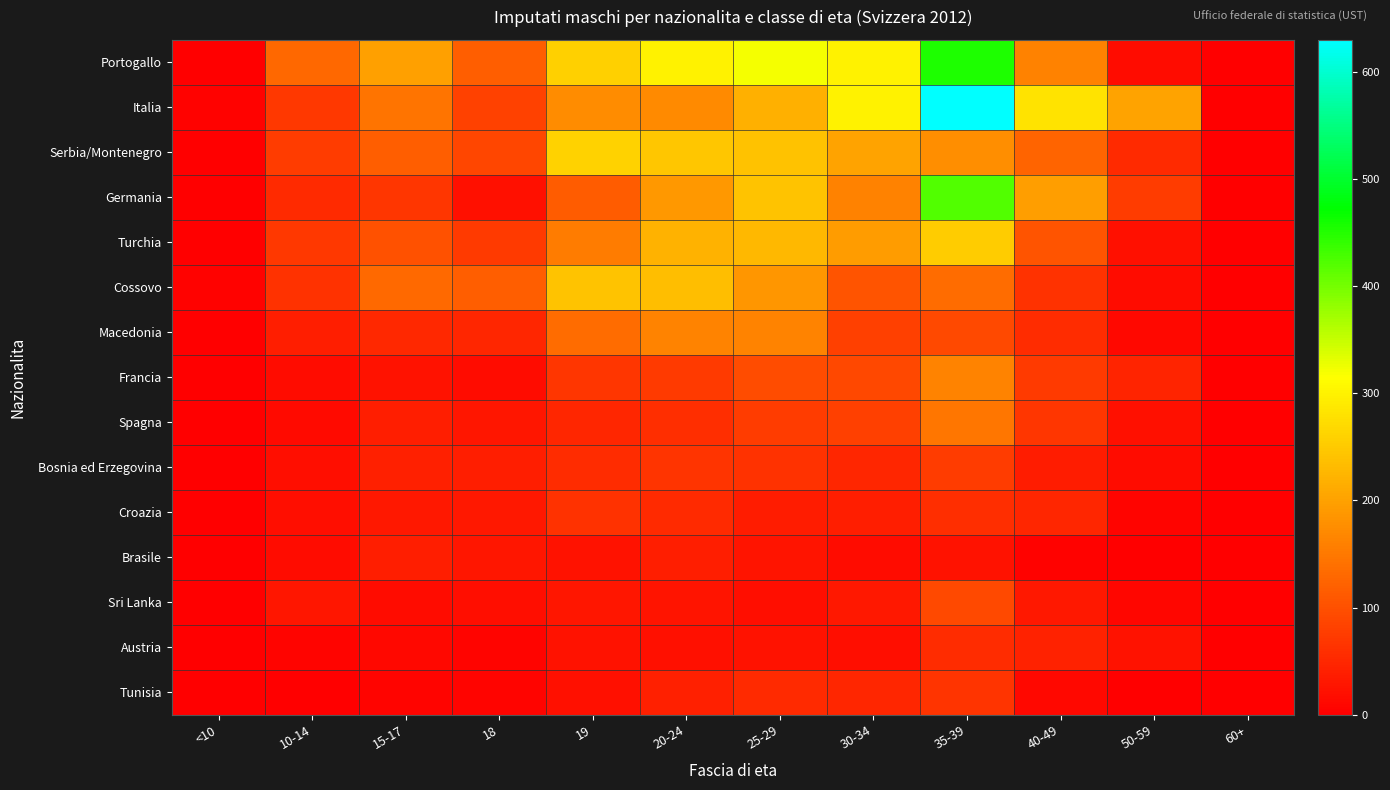

Reading left to right, list all the values displayed in this chart.

Portogallo: <10=2	10-14=130	15-17=199	18=117	19=257	20-24=299	25-29=321	30-34=298	35-39=455	40-49=160	50-59=16	60+=0
Italia: <10=3	10-14=71	15-17=143	18=82	19=173	20-24=172	25-29=219	30-34=300	35-39=630	40-49=281	50-59=202	60+=0
Serbia/Montenegro: <10=1	10-14=76	15-17=117	18=88	19=260	20-24=245	25-29=239	30-34=204	35-39=176	40-49=124	50-59=54	60+=0
Germania: <10=2	10-14=52	15-17=68	18=20	19=115	20-24=189	25-29=242	30-34=162	35-39=423	40-49=196	50-59=76	60+=0
Turchia: <10=0	10-14=69	15-17=101	18=73	19=155	20-24=221	25-29=227	30-34=193	35-39=253	40-49=104	50-59=21	60+=1
Cossovo: <10=3	10-14=63	15-17=131	18=117	19=243	20-24=235	25-29=185	30-34=105	35-39=134	40-49=63	50-59=16	60+=0
Macedonia: <10=0	10-14=37	15-17=51	18=47	19=133	20-24=163	25-29=163	30-34=79	35-39=93	40-49=55	50-59=11	60+=0
Francia: <10=1	10-14=16	15-17=24	18=17	19=67	20-24=73	25-29=94	30-34=91	35-39=163	40-49=73	50-59=45	60+=0
Spagna: <10=0	10-14=14	15-17=37	18=29	19=49	20-24=59	25-29=74	30-34=79	35-39=146	40-49=67	50-59=20	60+=0
Bosnia ed Erzegovina: <10=0	10-14=18	15-17=40	18=39	19=55	20-24=64	25-29=62	30-34=47	35-39=74	40-49=35	50-59=15	60+=0
Croazia: <10=0	10-14=19	15-17=31	18=30	19=63	20-24=54	25-29=35	30-34=38	35-39=58	40-49=47	50-59=7	60+=0
Brasile: <10=0	10-14=16	15-17=37	18=28	19=23	20-24=37	25-29=25	30-34=17	35-39=23	40-49=4	50-59=0	60+=0
Sri Lanka: <10=0	10-14=28	15-17=17	18=18	19=29	20-24=25	25-29=19	30-34=30	35-39=92	40-49=31	50-59=8	60+=0
Austria: <10=0	10-14=7	15-17=10	18=6	19=23	20-24=22	25-29=23	30-34=19	35-39=55	40-49=43	50-59=24	60+=0
Tunisia: <10=0	10-14=2	15-17=6	18=5	19=20	20-24=40	25-29=53	30-34=47	35-39=64	40-49=12	50-59=2	60+=0